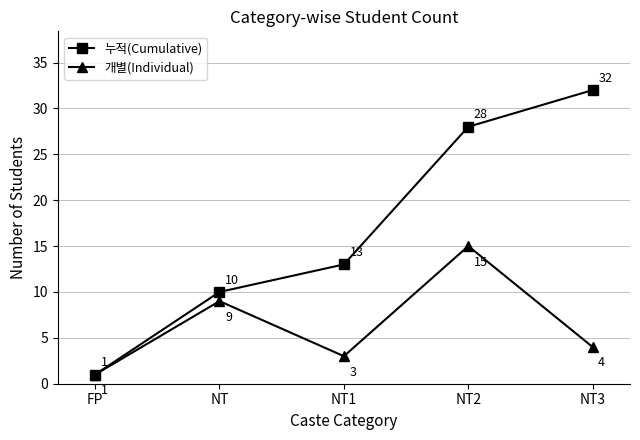

Which label corresponds to the smallest value in the chart?

FP